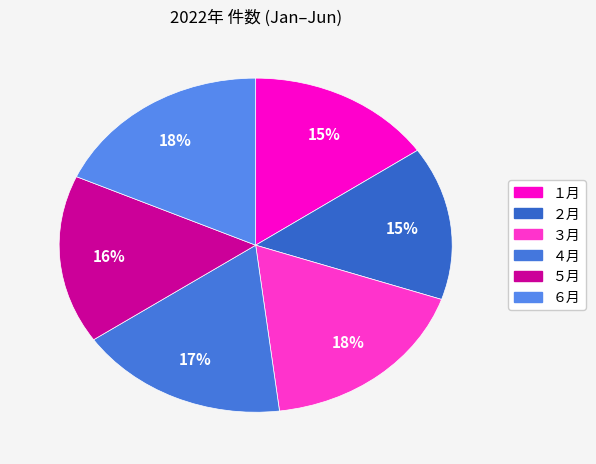

Which category has the smallest portion of the pie?

２月